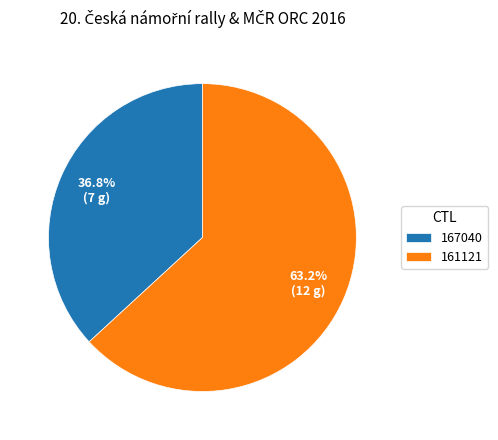

To the nearest percent, what is the average slice percentage?

50%